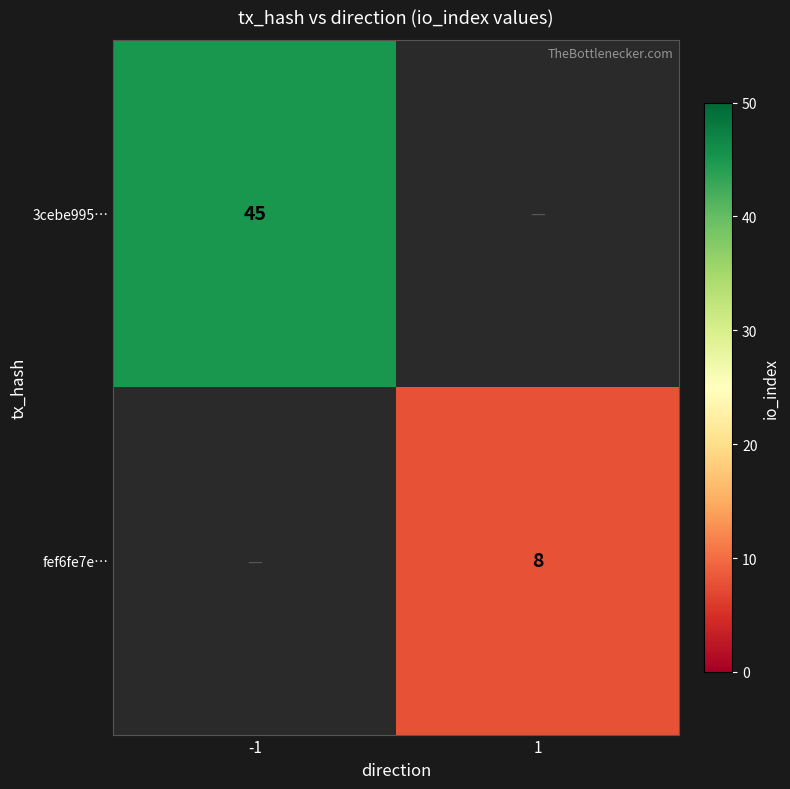

Is it true that fef6fe7e… equals 8 at 1?

True